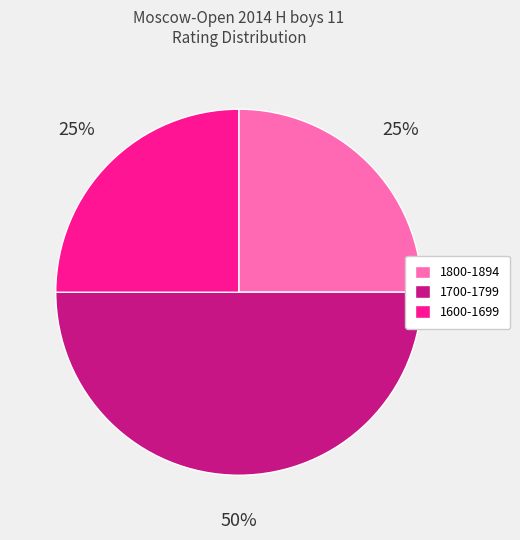

Which category has the biggest portion of the pie?

1700-1799